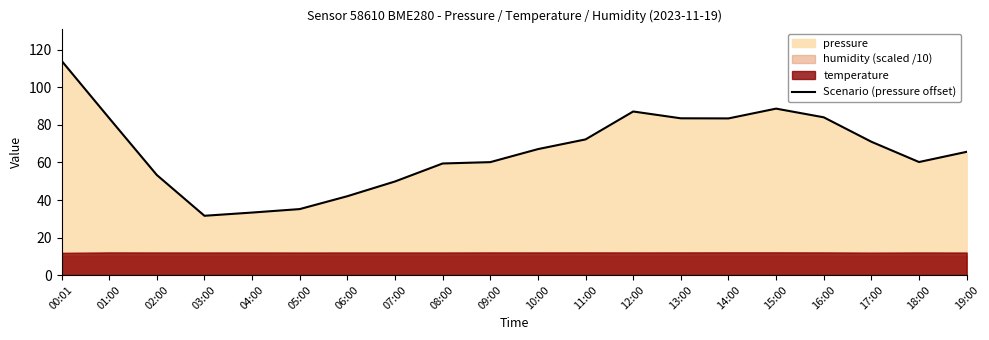

The value of Scenario (pressure offset) at 11:00 is 72.3. True or false?

True